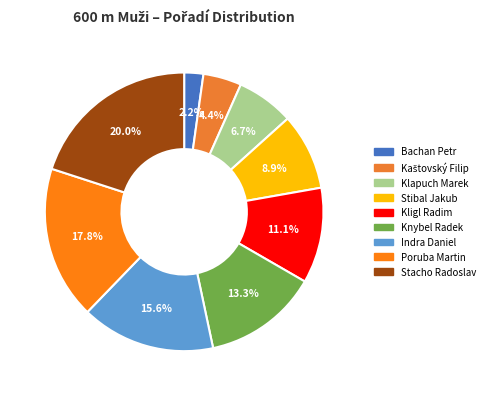

Rank the categories by value from lowest to highest.

Bachan Petr, Kaštovský Filip, Klapuch Marek, Stibal Jakub, Kligl Radim, Knybel Radek, Indra Daniel, Poruba Martin, Stacho Radoslav